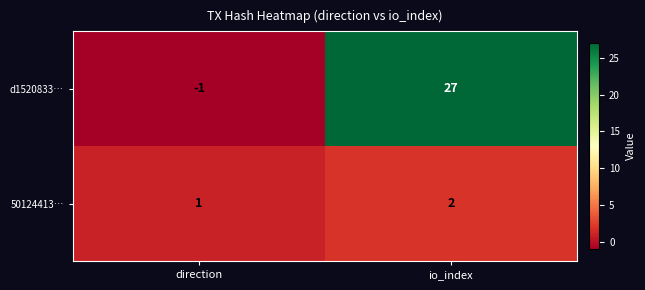

What is the greatest value displayed?

27